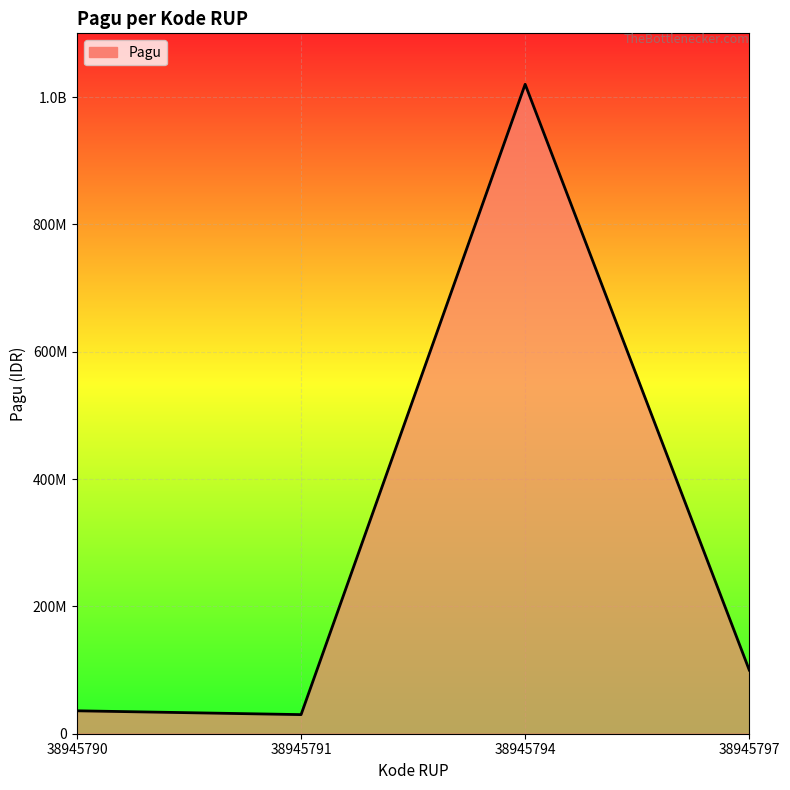

Does the chart have visible grid lines?

Yes